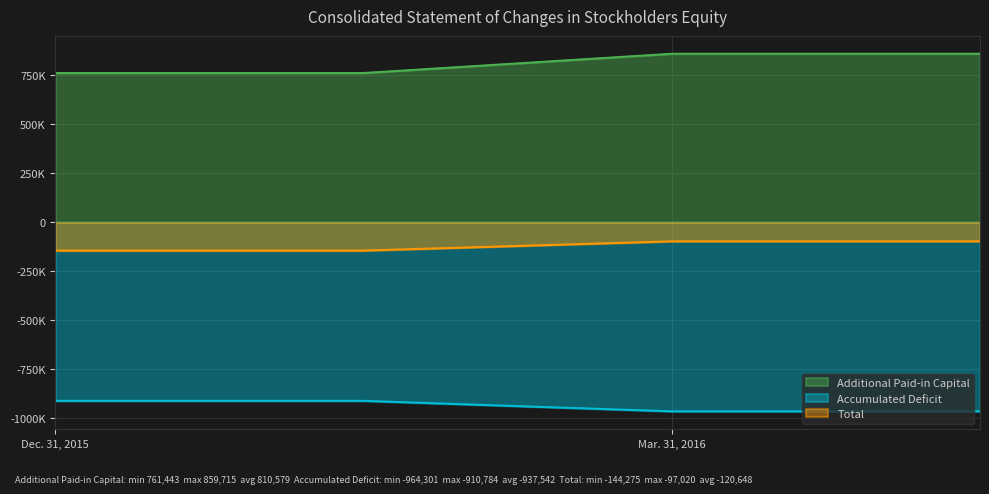

True or false: Additional Paid-in Capital and Accumulated Deficit intersect in this chart.

False